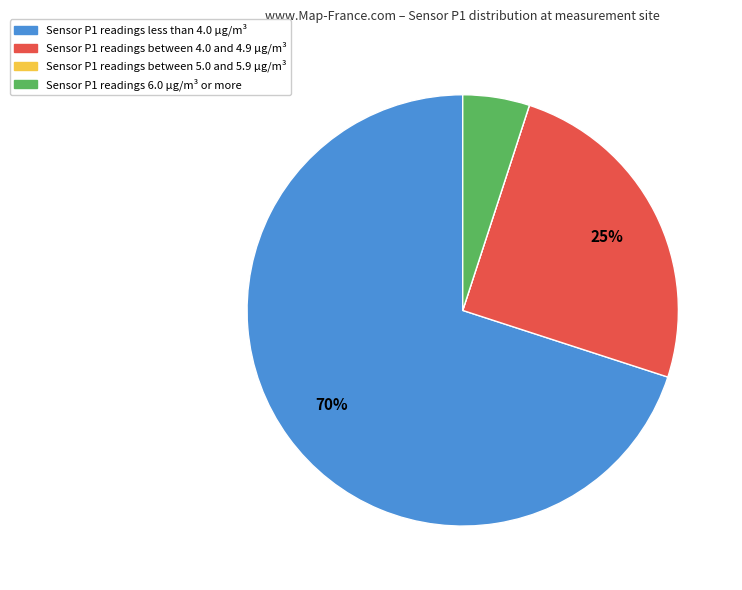

Does any single category account for the majority?

Yes